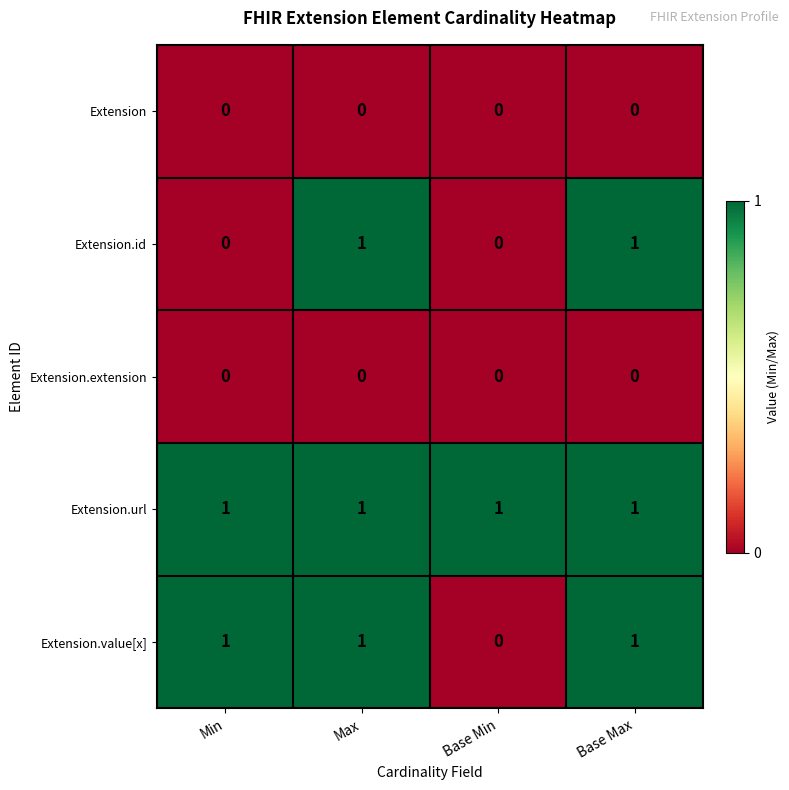

The value of Extension.value[x] at Base Min is 0. True or false?

True